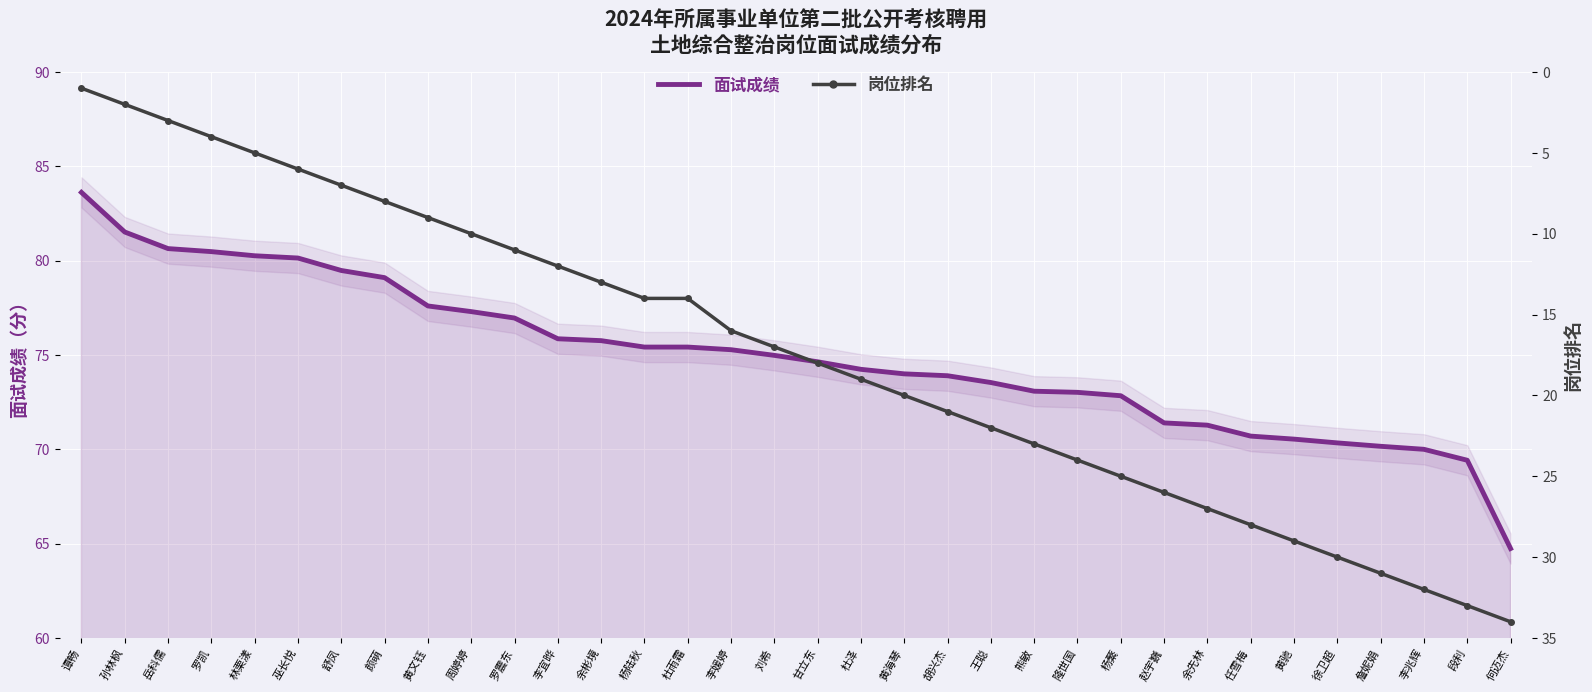

Rank the categories by 岗位排名 value from highest to lowest.

何迈杰, 段利, 李兆辉, 詹妮娟, 徐卫超, 黄驰, 任雪梅, 余先林, 赵宇巍, 杨蘩, 隆世国, 熊敏, 王聪, 胡兴杰, 黄海琴, 杜泽, 甘立东, 刘希, 李媛婷, 杨陆秋, 杜雨霜, 余彬境, 李宜晔, 罗震东, 周婷婷, 黄文钰, 颜萌, 舒凤, 巫长悦, 林栗漾, 罗凯, 岳科儒, 孙林枫, 谭畅